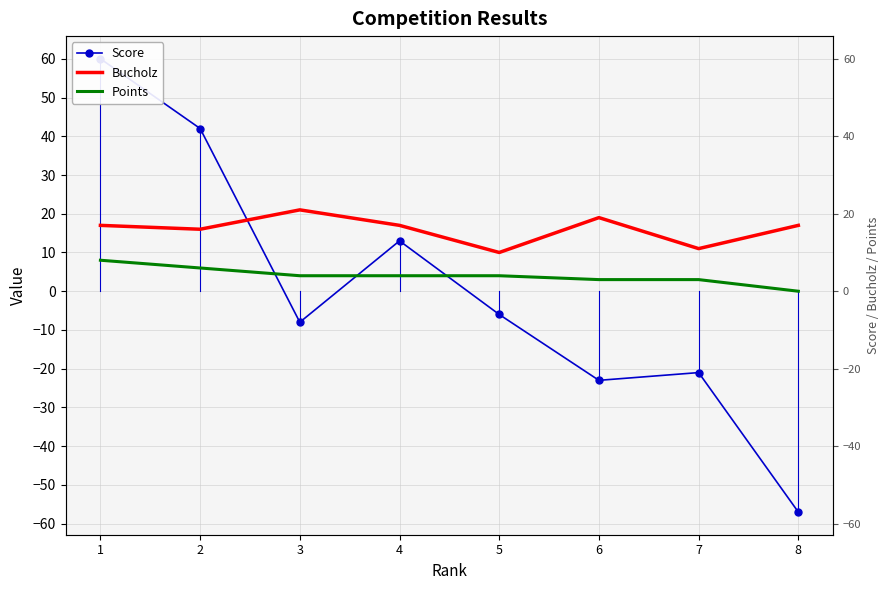

Is the value of Bucholz at 4 greater than the value of Points at 7?

Yes